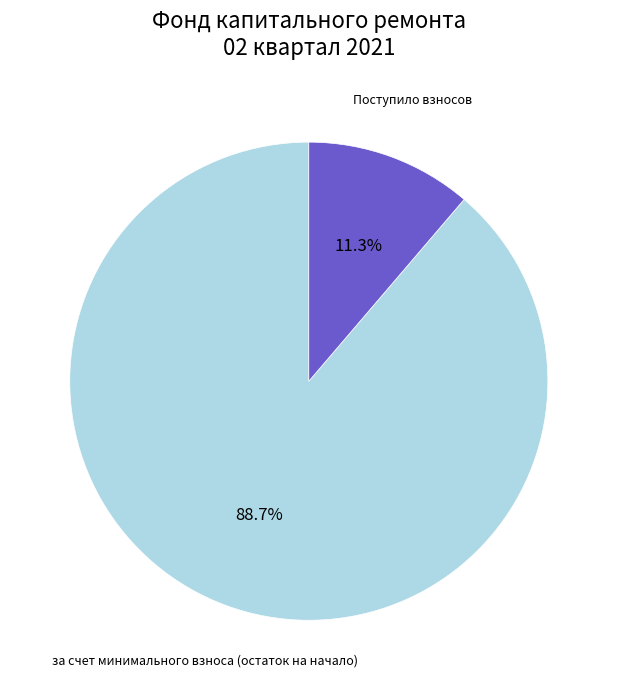

To the nearest percent, what portion does Поступило взносов represent?

11%